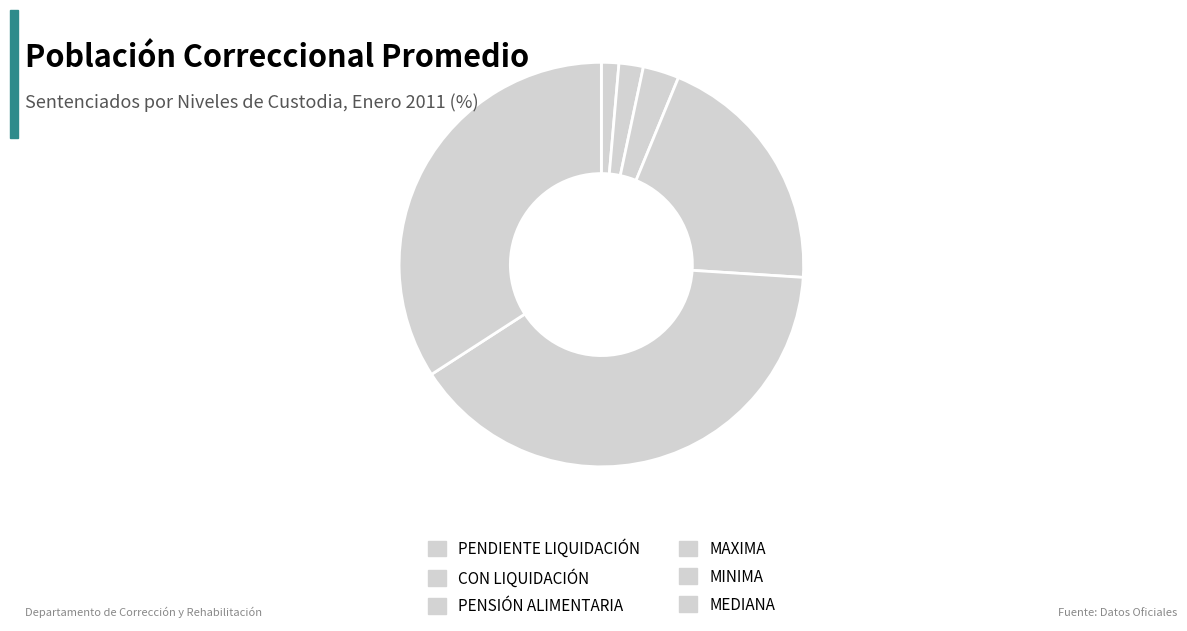

Does any single category account for the majority?

No